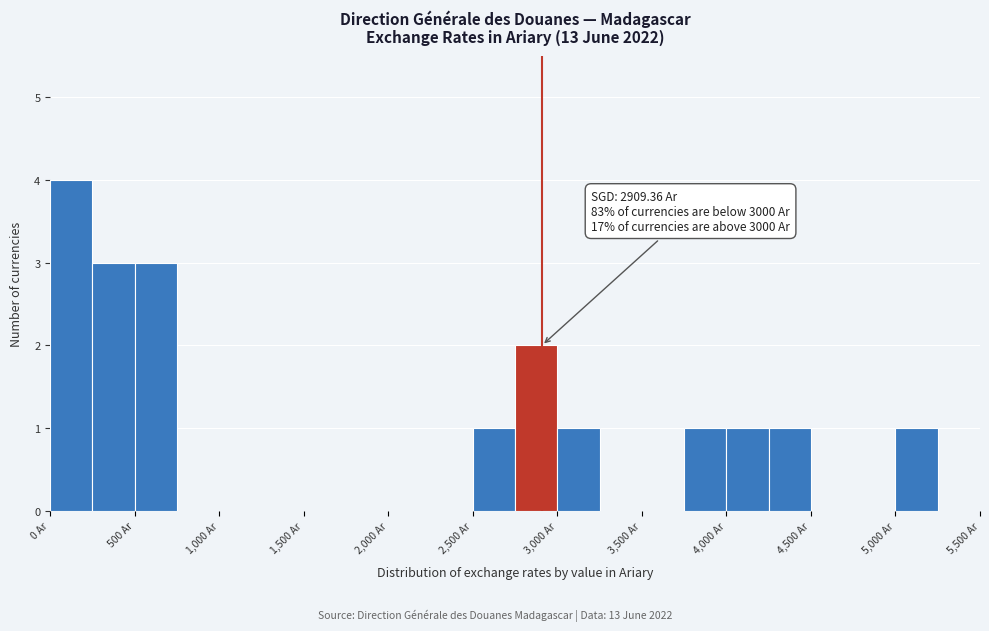

Which range on the x-axis has the tallest bar?

0 to 250